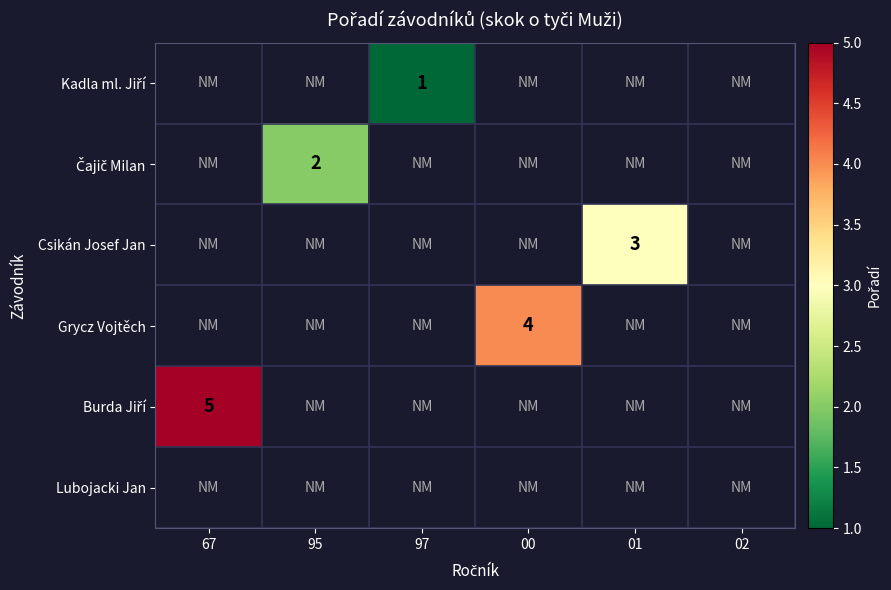

List the series in order of their overall mean, lowest first.

Kadla ml. Jiří, Čajič Milan, Csikán Josef Jan, Grycz Vojtěch, Burda Jiří, Lubojacki Jan